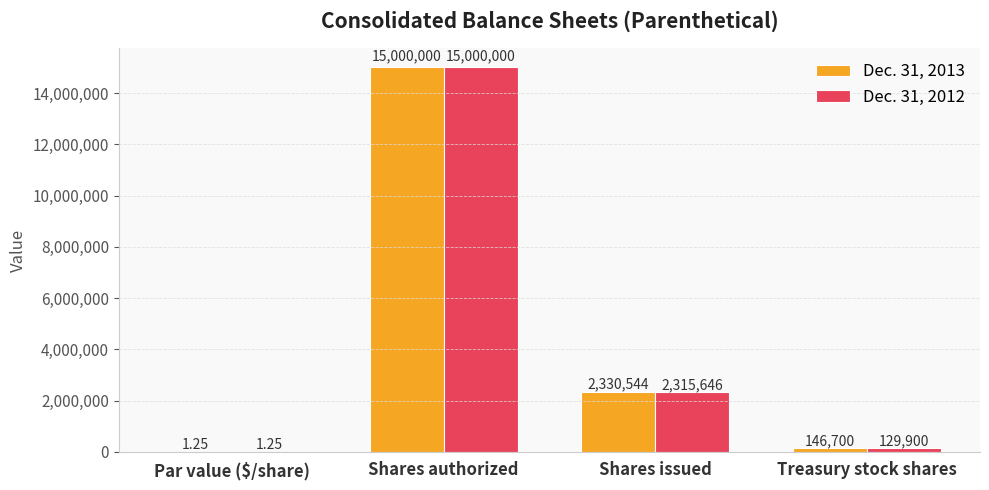

Count the number of data series in this chart.

2